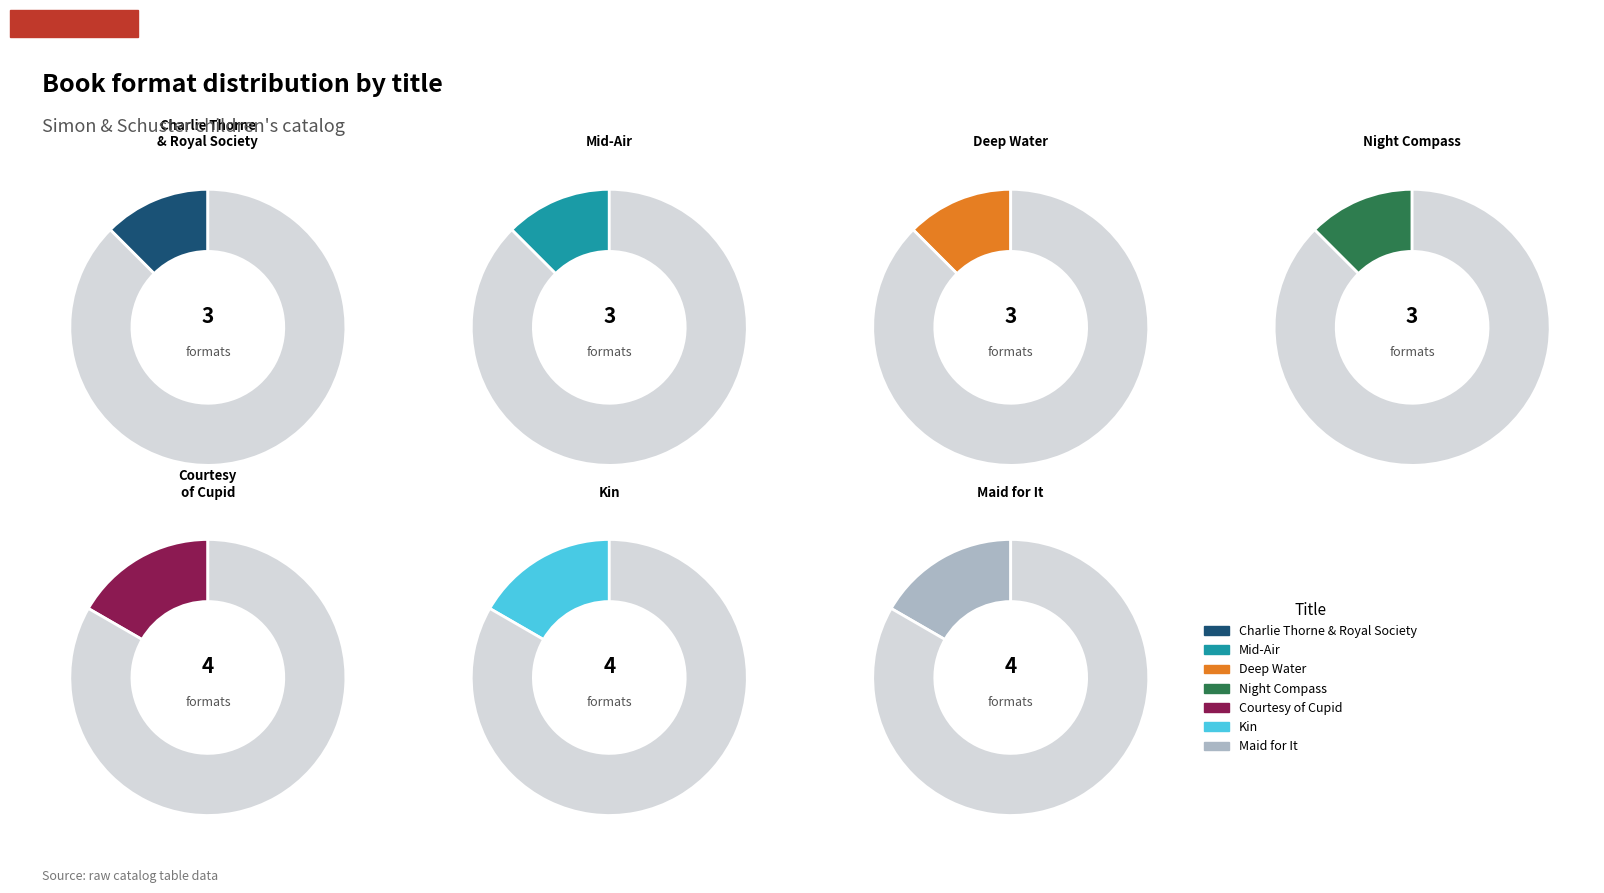

To the nearest percent, what is the average slice percentage?

14%